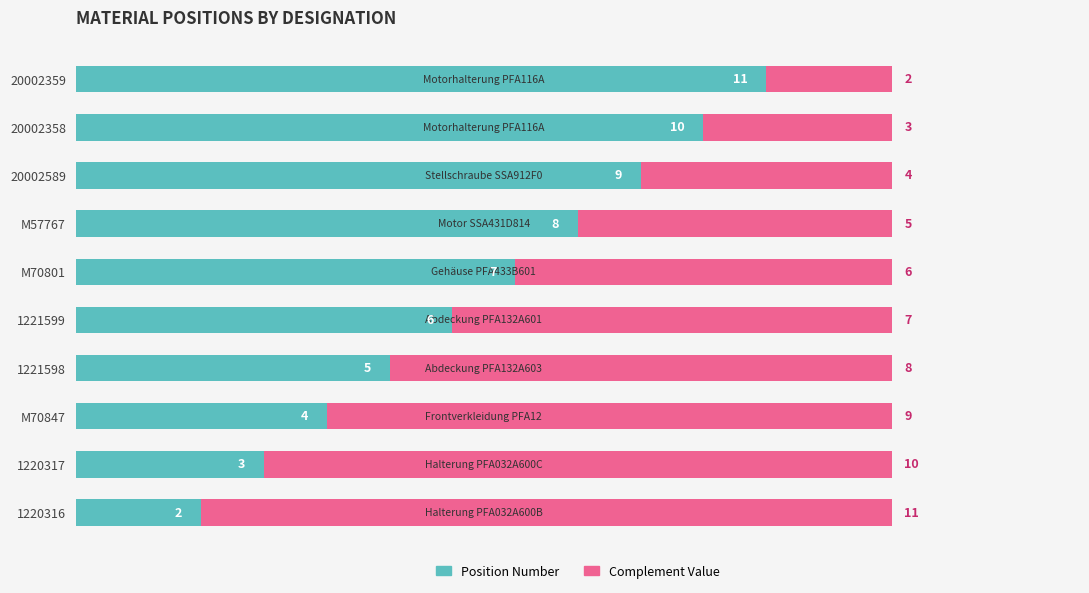

The Position Number series shows 1 at 1220316. True or false?

False